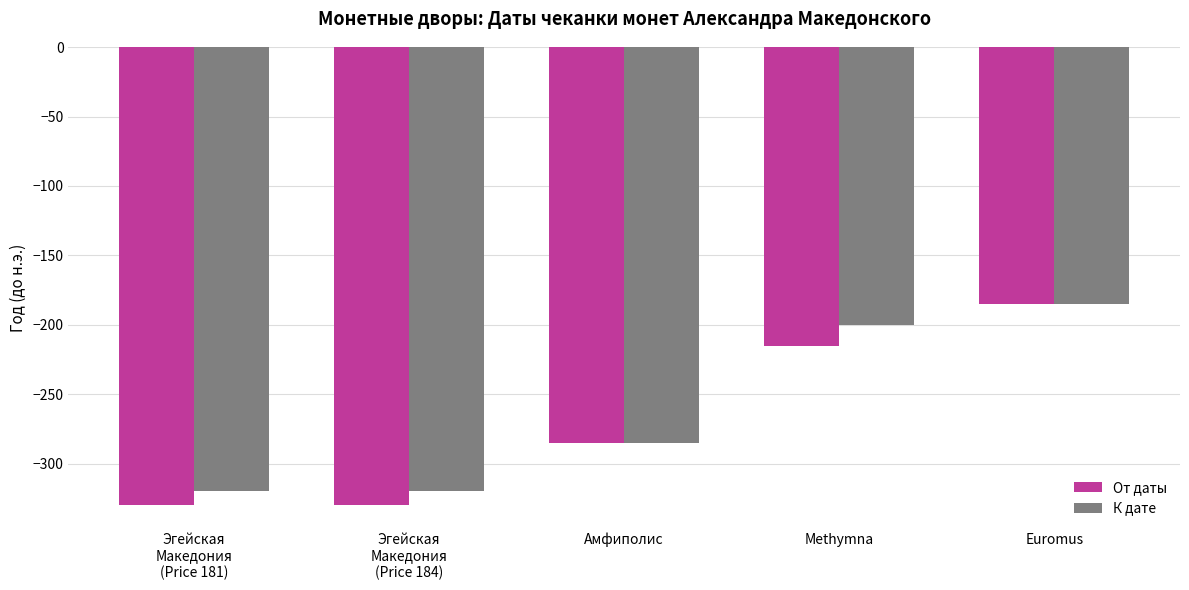

Are the bars horizontal?

No